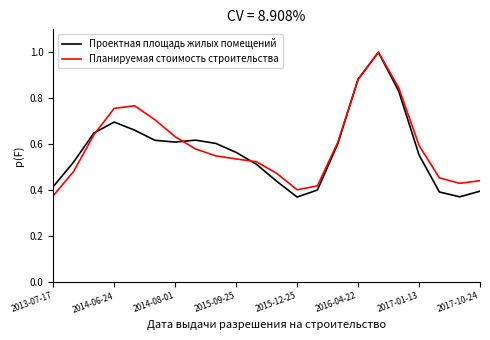

At which label is Планируемая стоимость строительства closest to 0?

2013-07-17